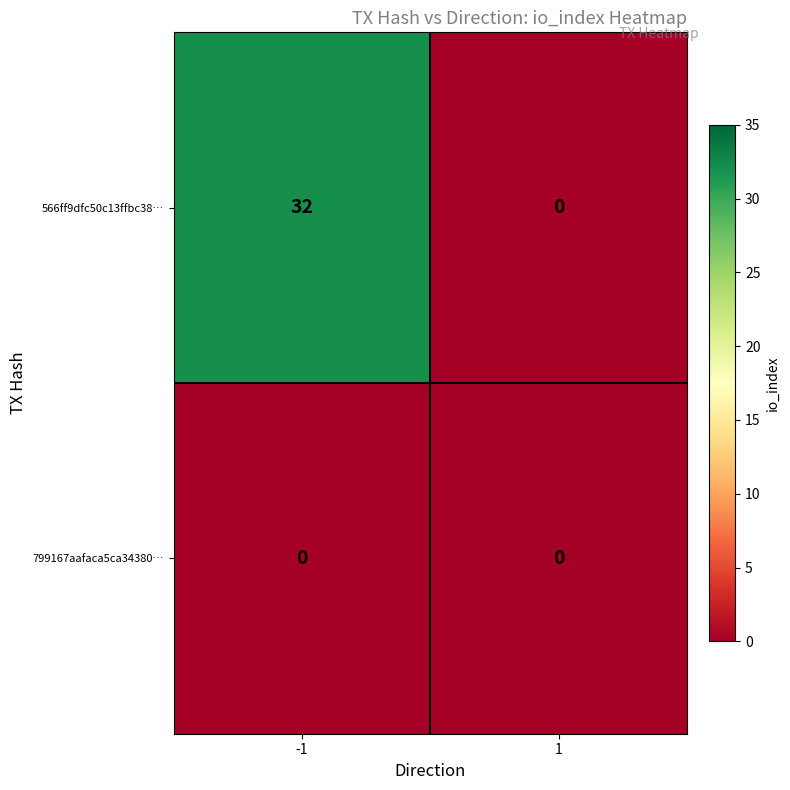

Which category has the highest value across all series?

-1